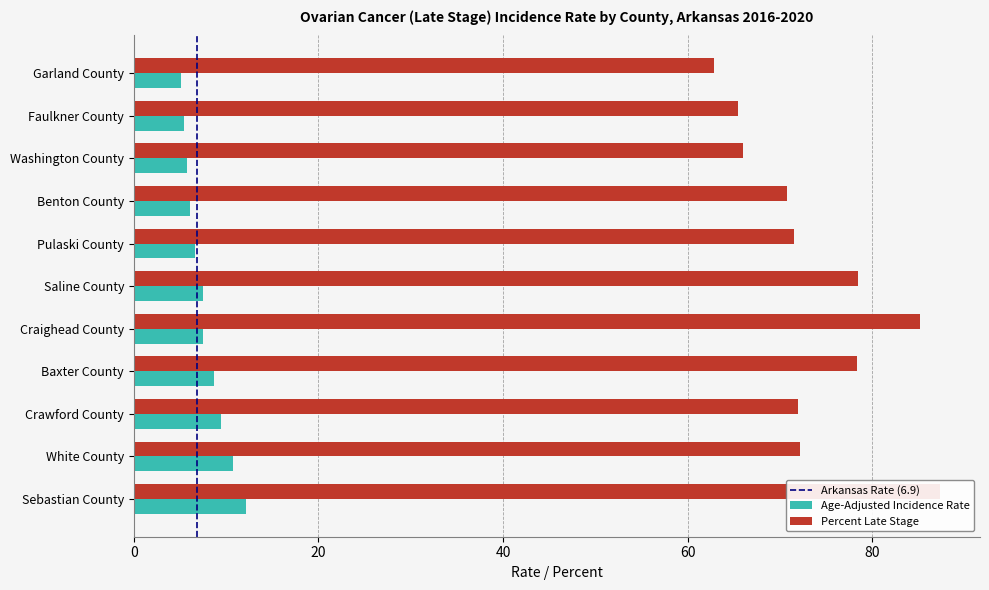

How many values in the Age-Adjusted Incidence Rate series are below 7?

5